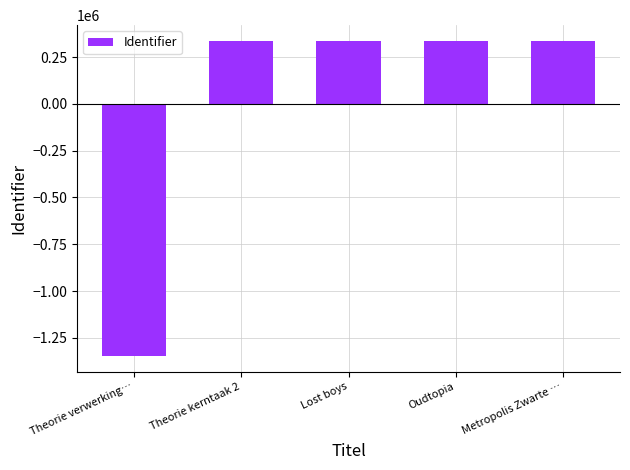

How many bars are there in total?

5